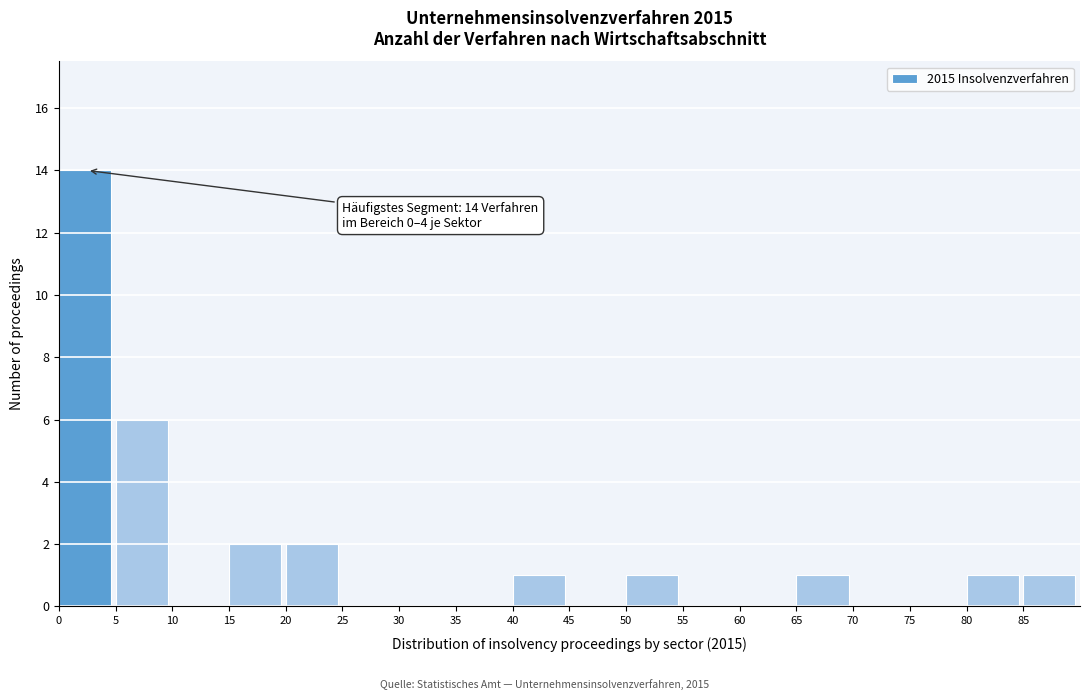

Over which range of the x-axis is the bar tallest?

0 to 5